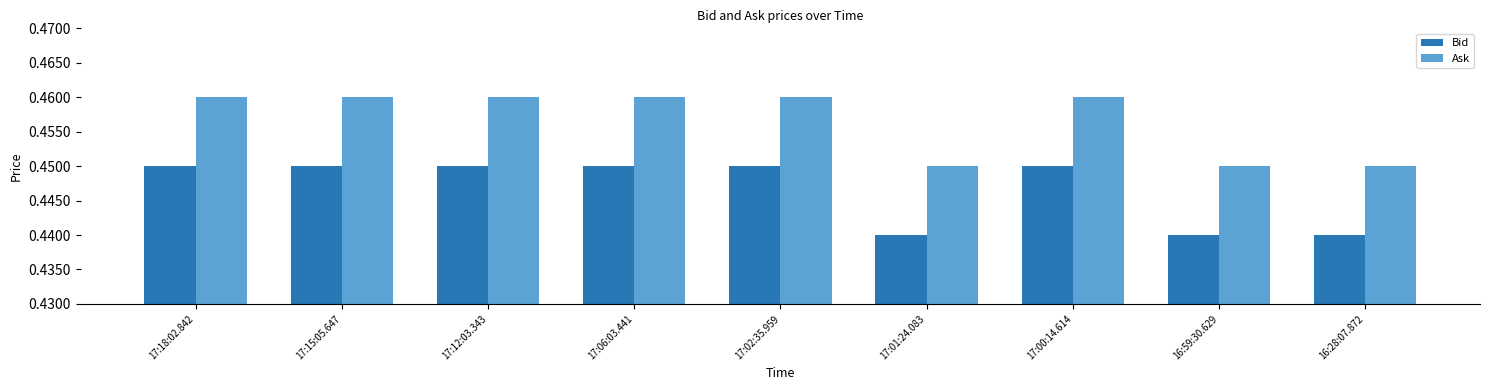

What are all the series names shown in the legend?

Bid, Ask